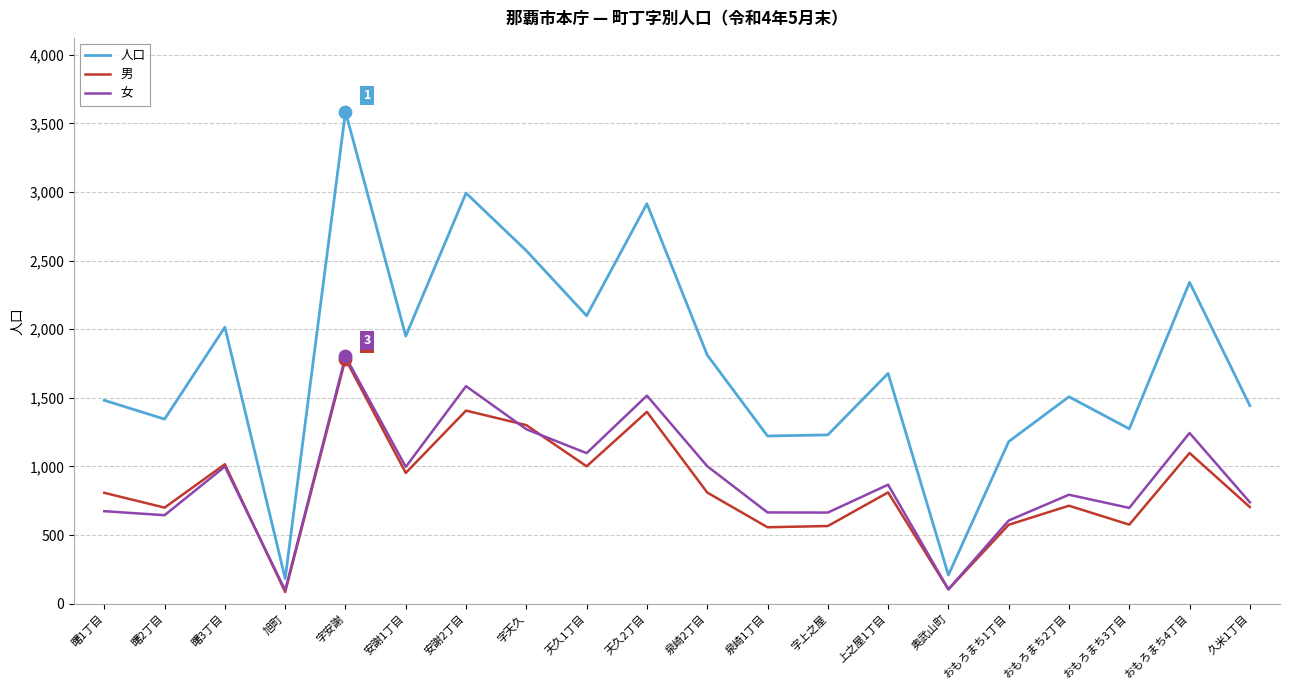

What are all the series names shown in the legend?

人口, 男, 女